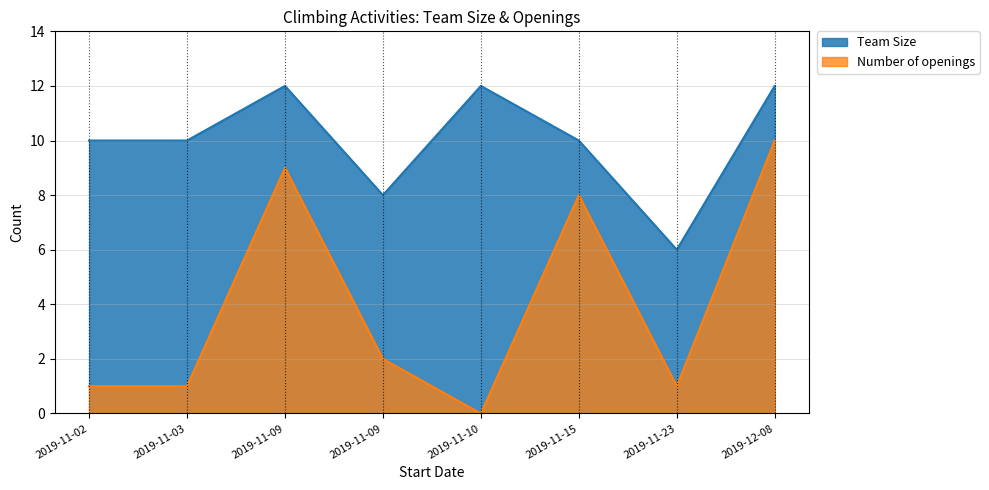

What is the approximate value of Team Size at 2019-11-02?

10